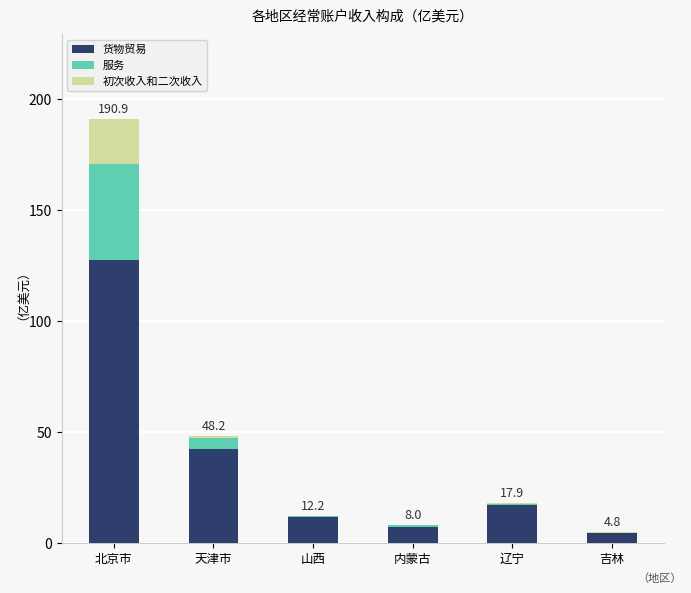

What is the sum of all 货物贸易 values?

210.2